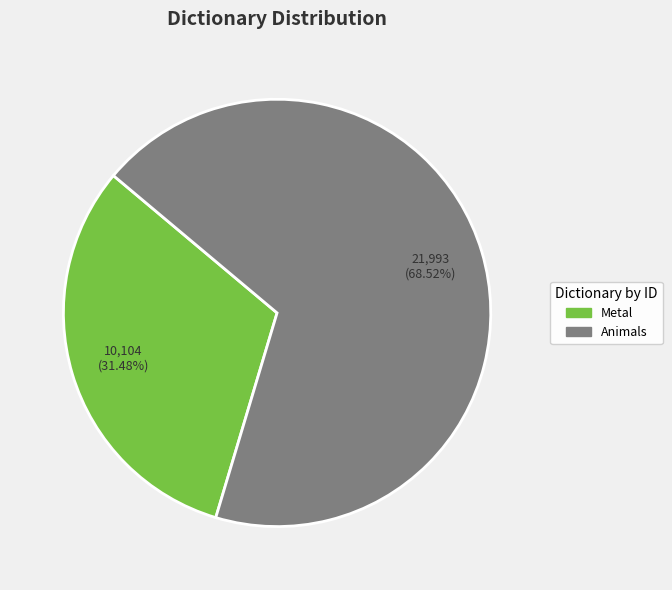

What portion of the pie excludes Animals?

31.5%